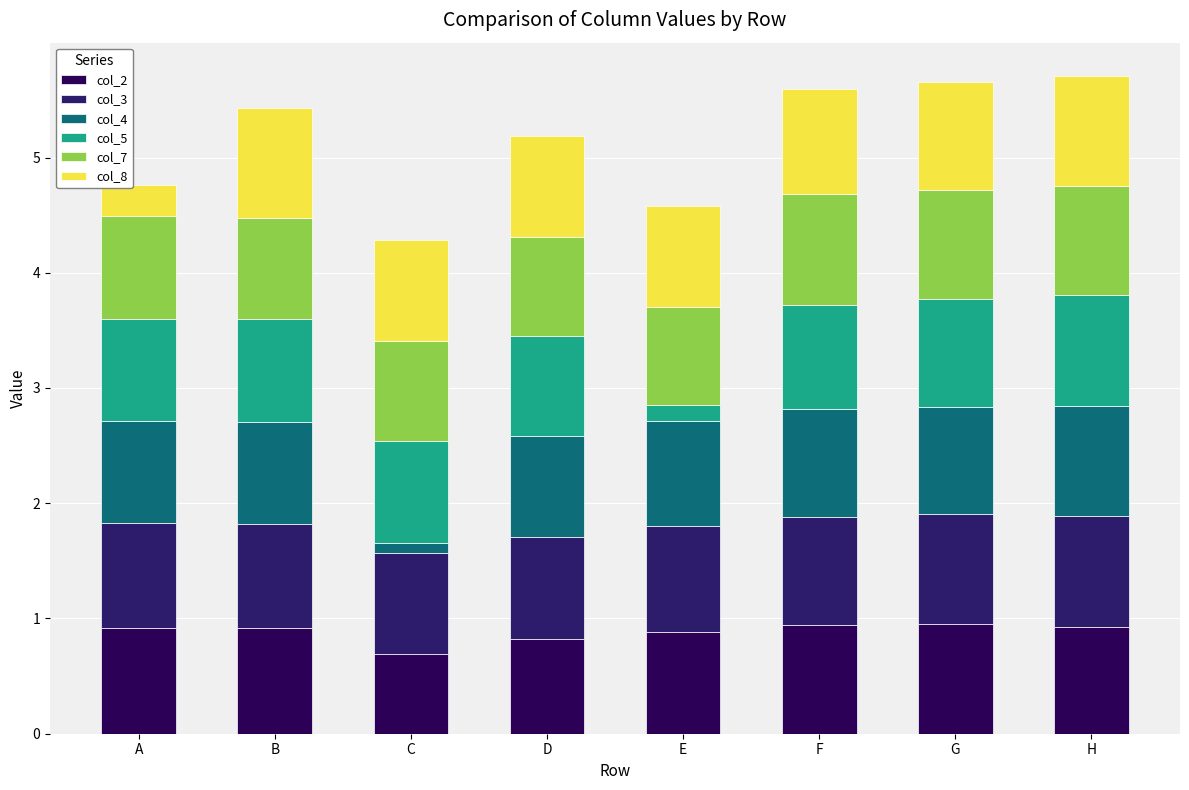

Does the chart contain any negative values?

No